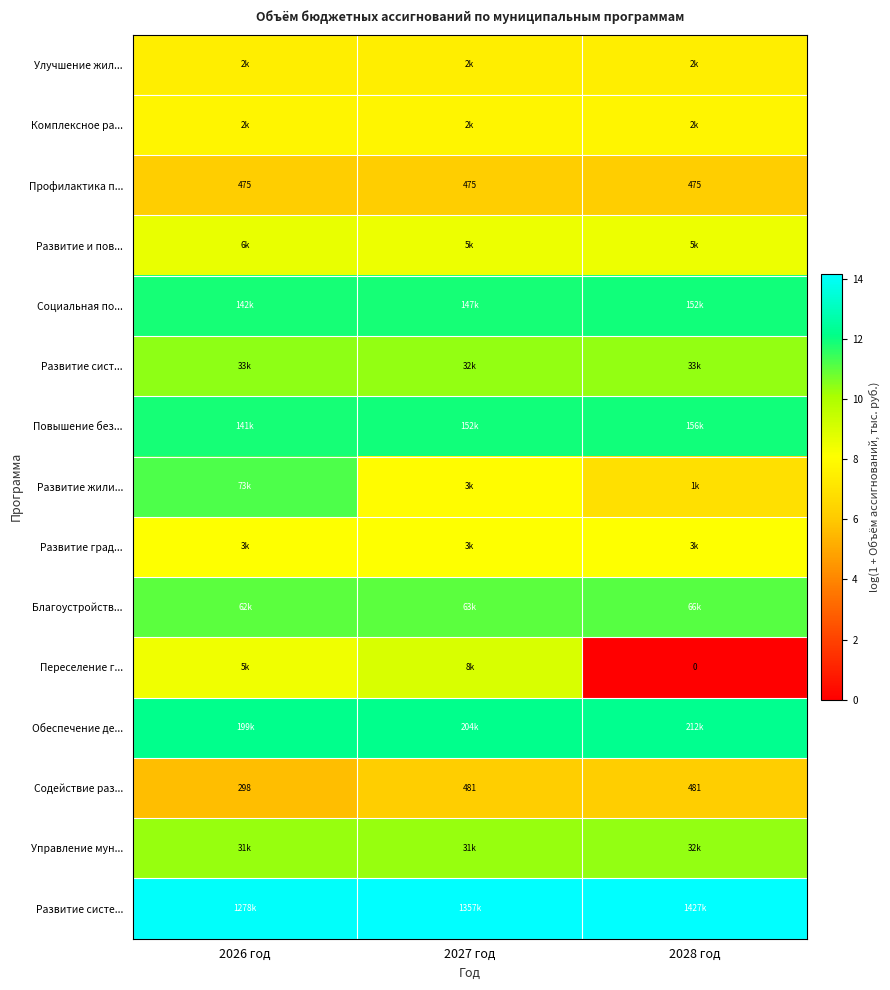

What is the difference between the highest and lowest values at 2028 год?

14.2